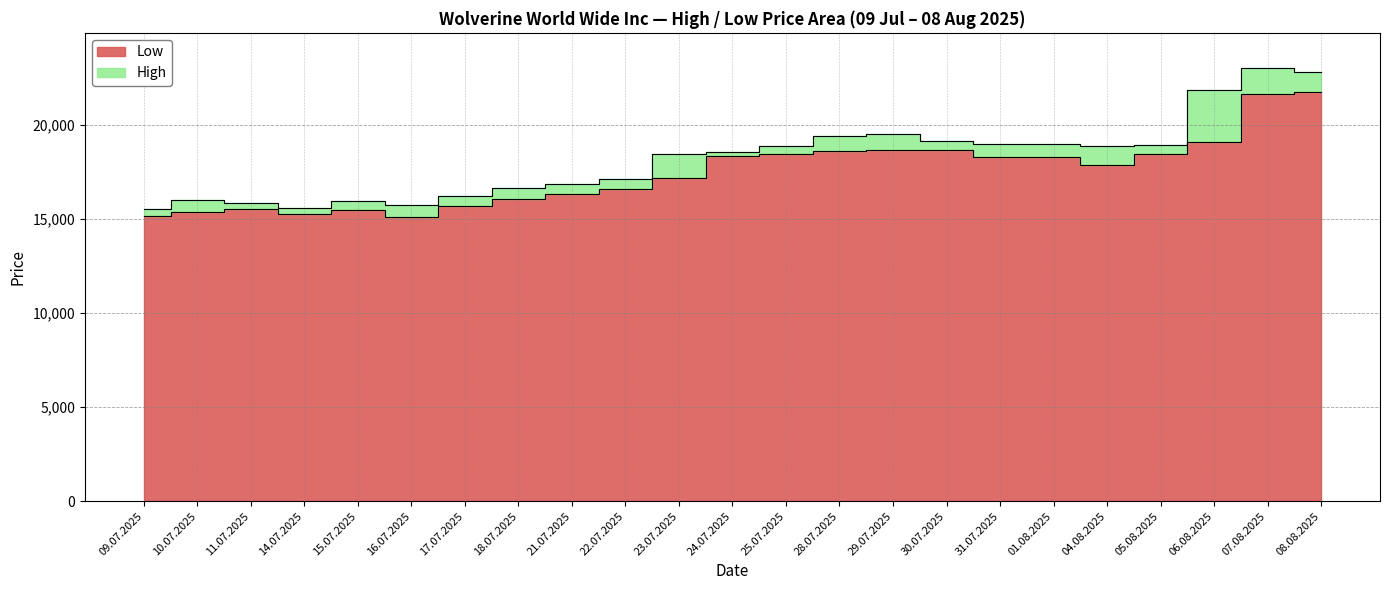

Count the number of data series in this chart.

2